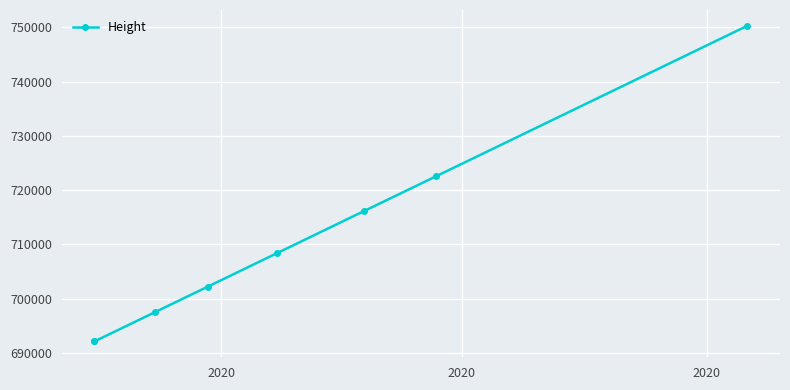

True or false: the data has more than 1 interior local peaks.

False